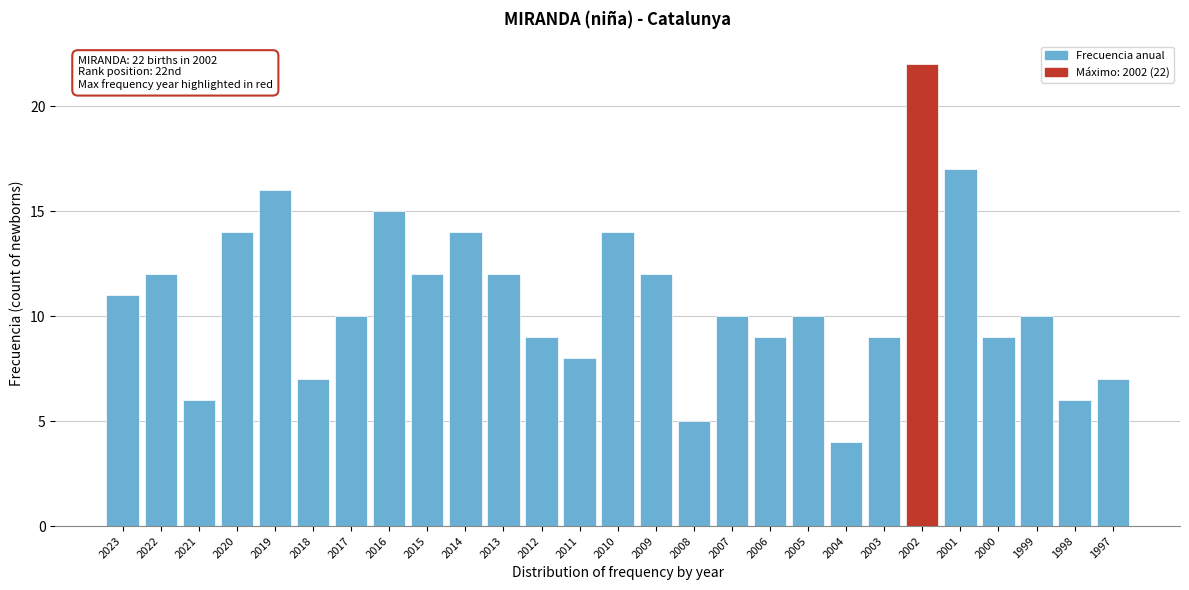

Reading left to right, extract all data points from this chart.

11	12	6	14	16	7	10	15	12	14	12	9	8	14	12	5	10	9	10	4	9	22	17	9	10	6	7